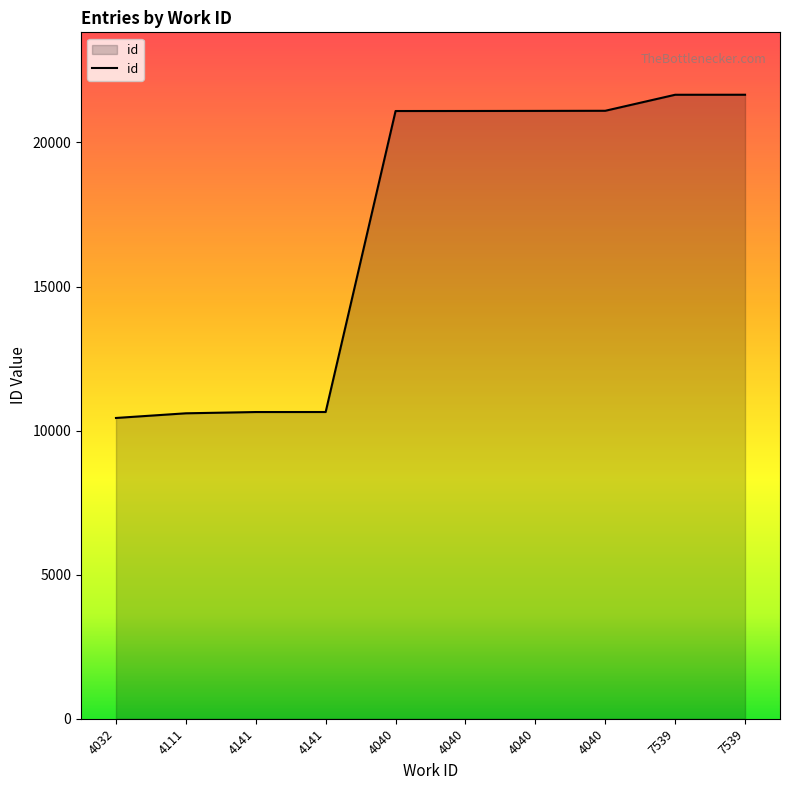

Approximately how many times larger is the value at 7539 compared to 7539?

1.0